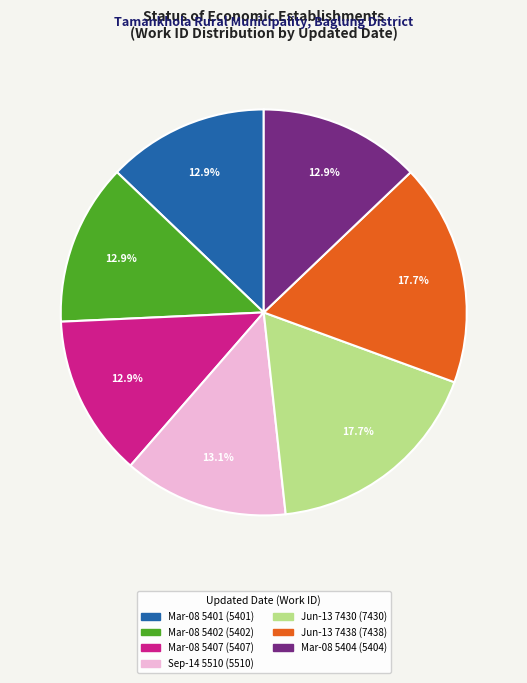

Does any single category account for the majority?

No